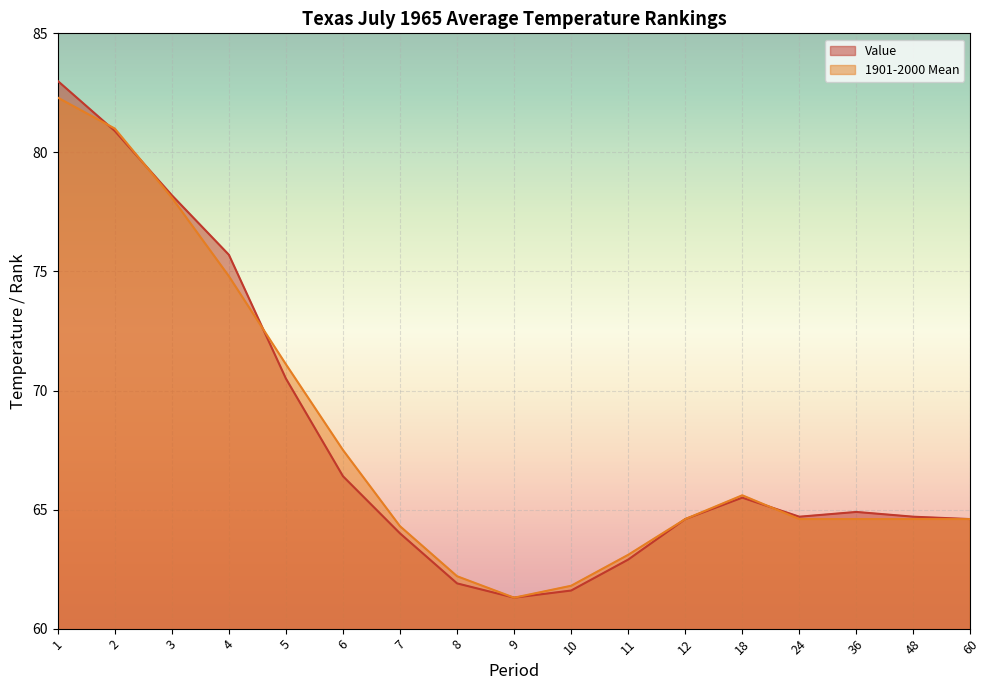

Which series changed the most between 1 and 3?

Value